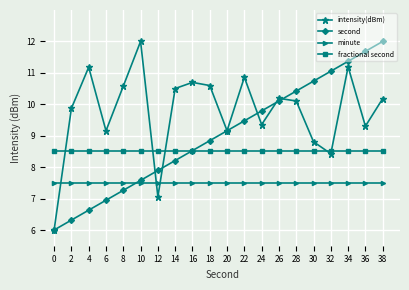

Is it true that intensity(dBm) equals 8.8 at 30?

True